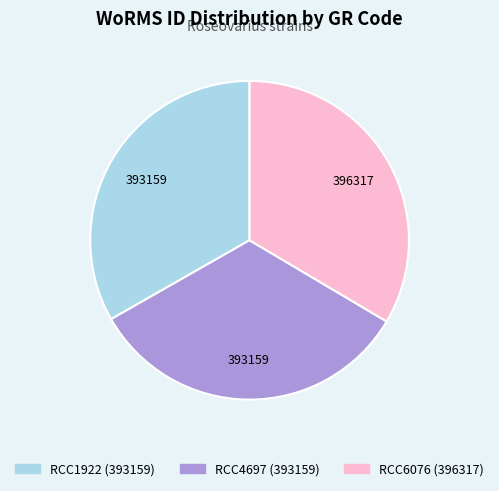

Is RCC6076 the majority of the pie?

No